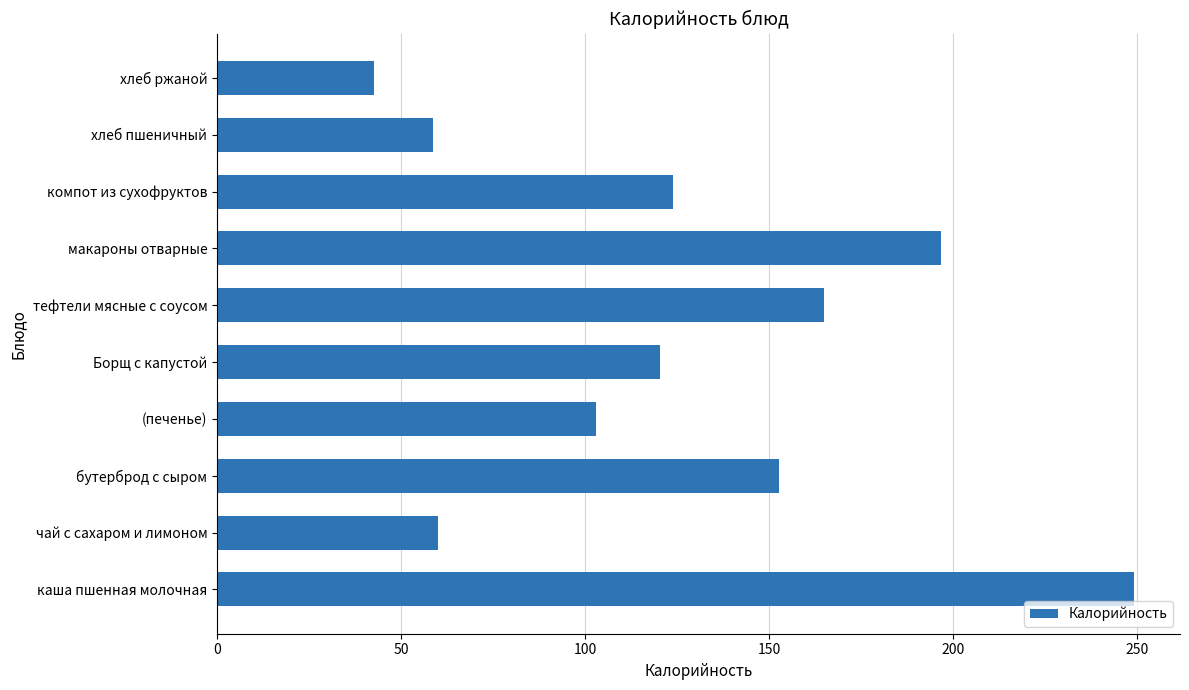

What is the sum of all values?

1272.3